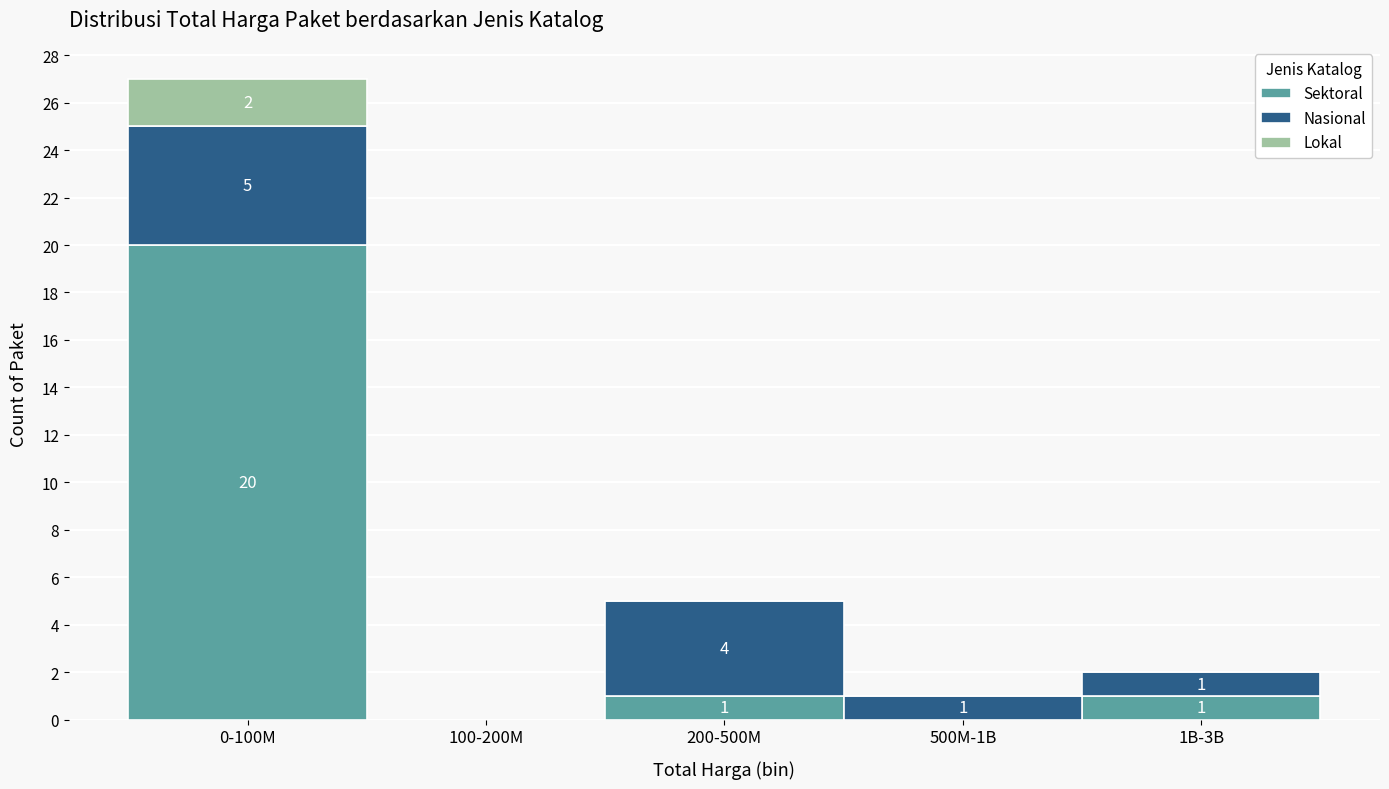

Reading right to left, list the values for the Sektoral series.

1B-3B=1	500M-1B=0	200-500M=1	100-200M=0	0-100M=20